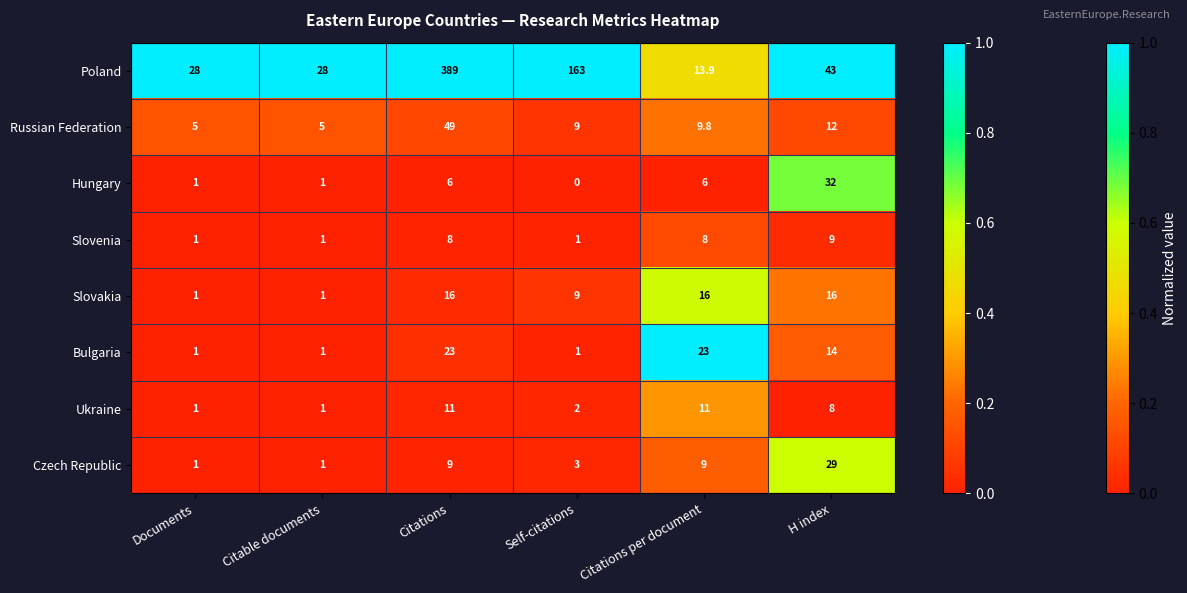

Rank the series at Citations per document from lowest to highest value.

Hungary, Slovenia, Czech Republic, Russian Federation, Ukraine, Poland, Slovakia, Bulgaria